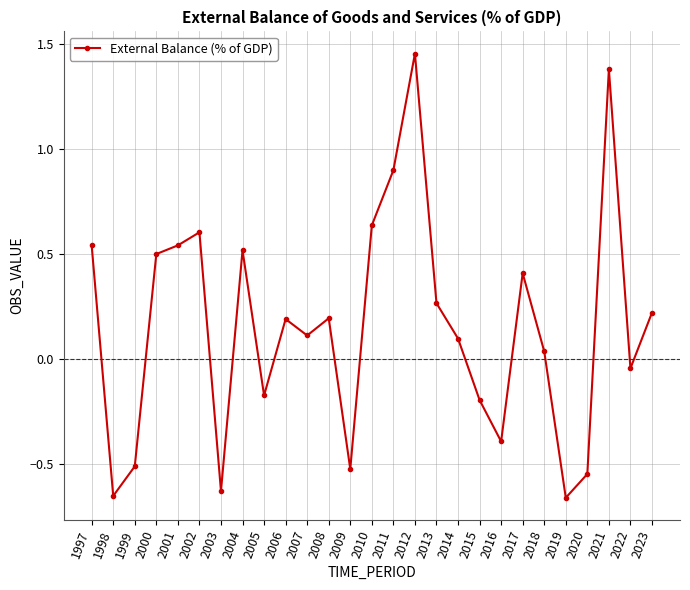

At which category does the chart reach its peak across all series?

2012